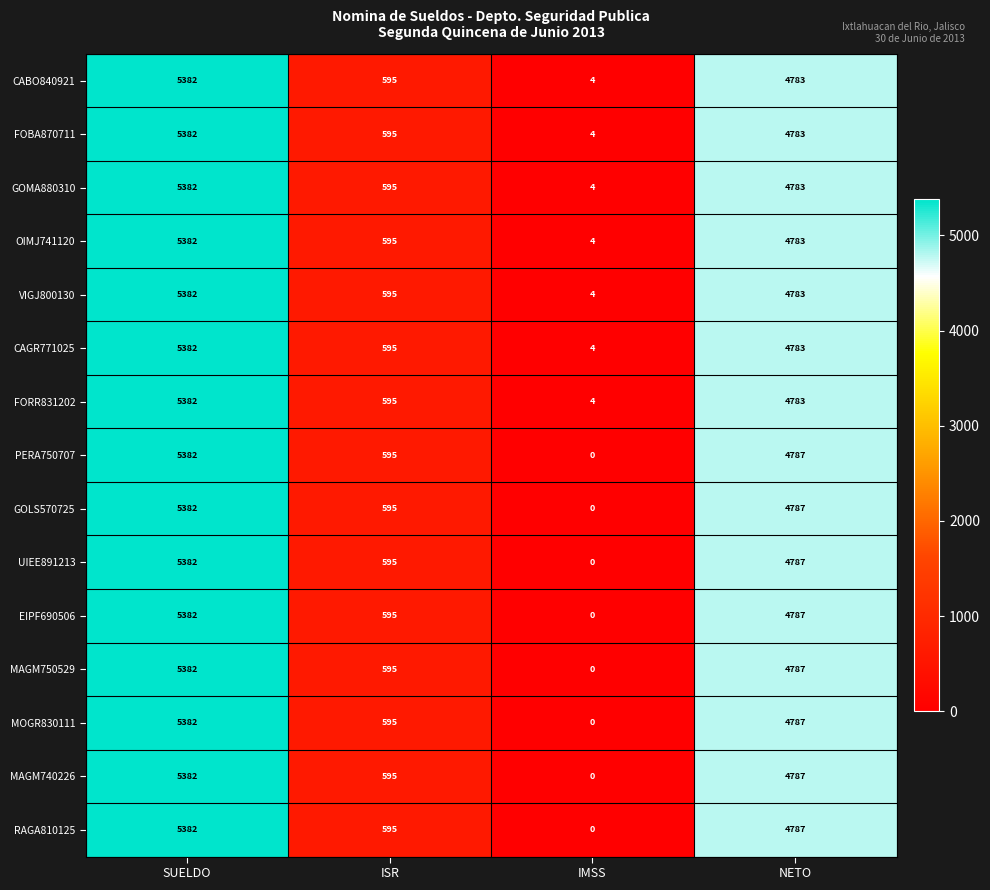

Is it true that CABO840921 equals 8145 at NETO?

False